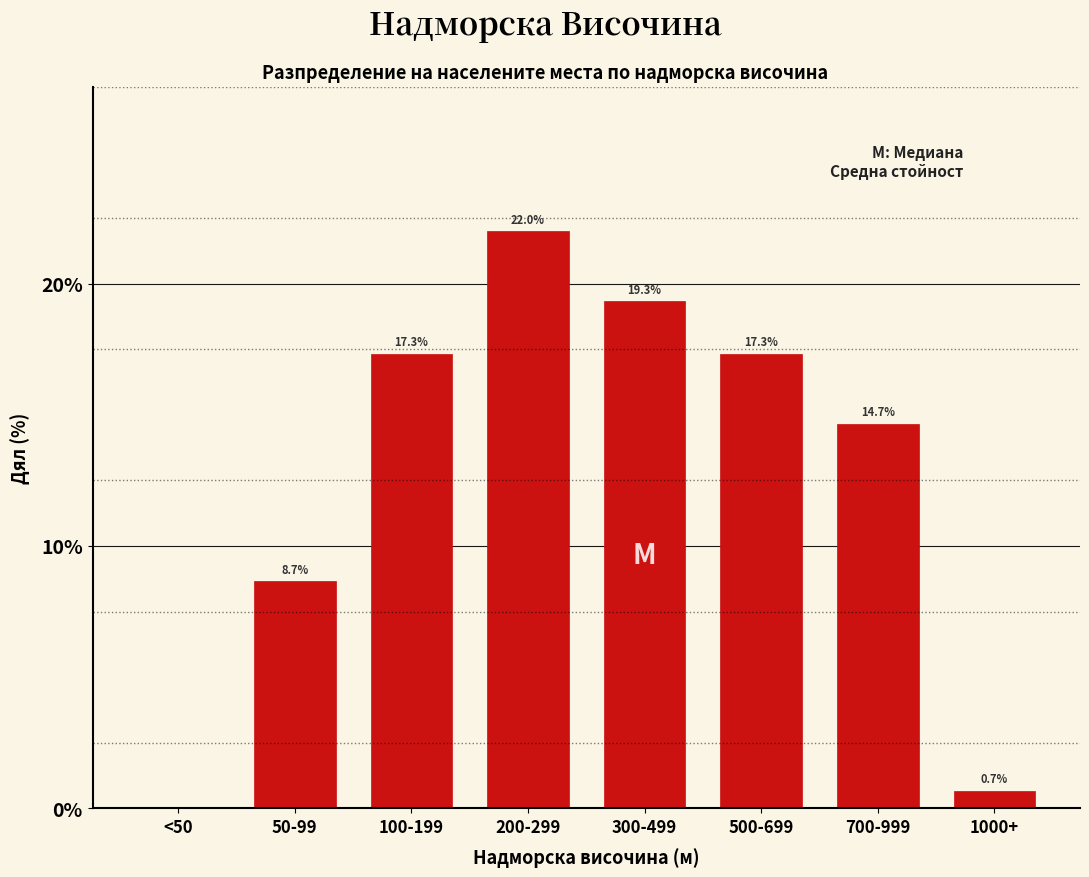

Reading left to right, list all the values displayed in this chart.

<50=0.0	50-99=8.7	100-199=17.3	200-299=22.0	300-499=19.3	500-699=17.3	700-999=14.7	1000+=0.7